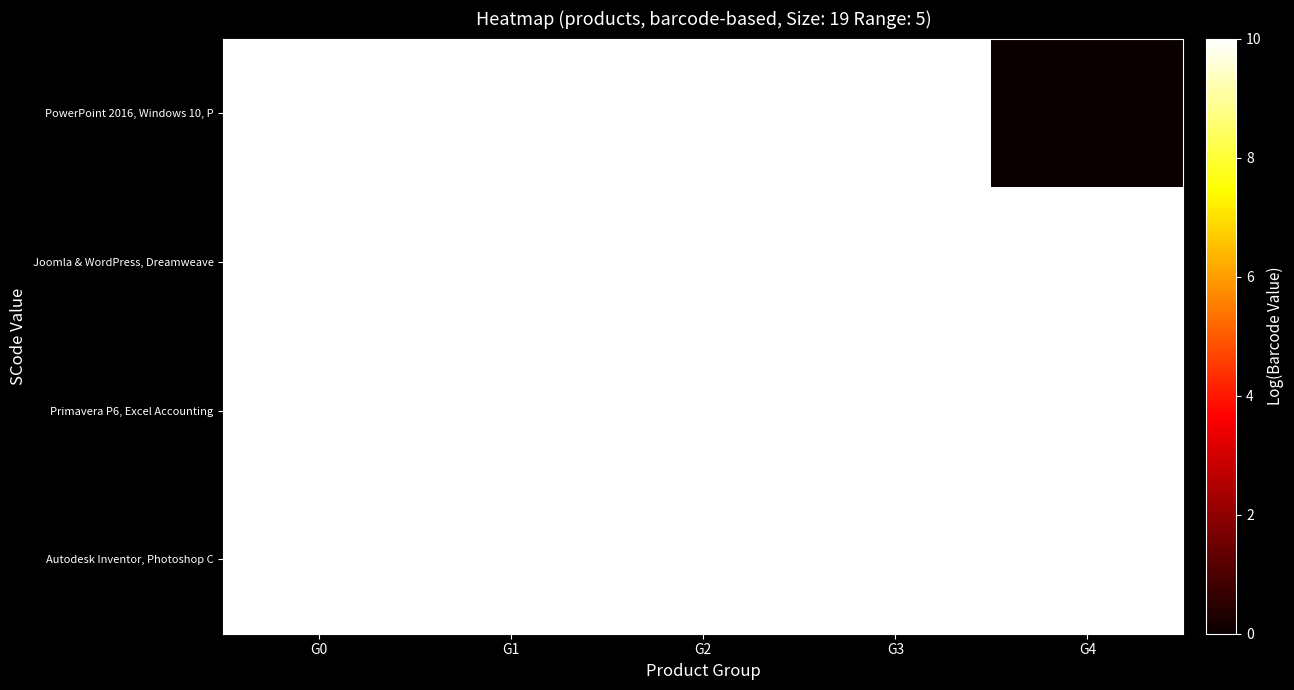

Reading left to right, what are all the values shown in this chart?

Autodesk Inventor, Photoshop C: G0=10.0	G1=10.0	G2=10.0	G3=10.0	G4=10.0
Primavera P6, Excel Accounting: G0=10.0	G1=10.0	G2=10.0	G3=10.0	G4=10.0
Joomla & WordPress, Dreamweave: G0=10.0	G1=10.0	G2=10.0	G3=10.0	G4=10.0
PowerPoint 2016, Windows 10, P: G0=10.0	G1=10.0	G2=10.0	G3=10.0	G4=0.0